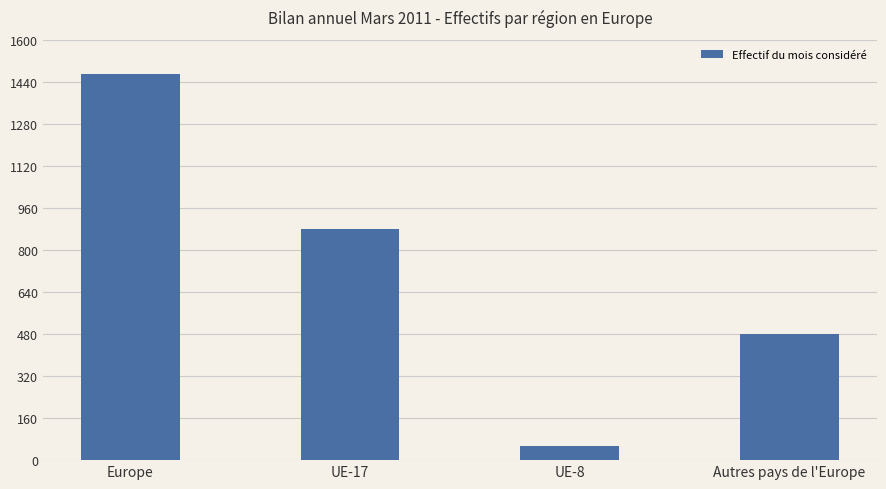

What is the change in value from Europe to Autres pays de l'Europe?

-989